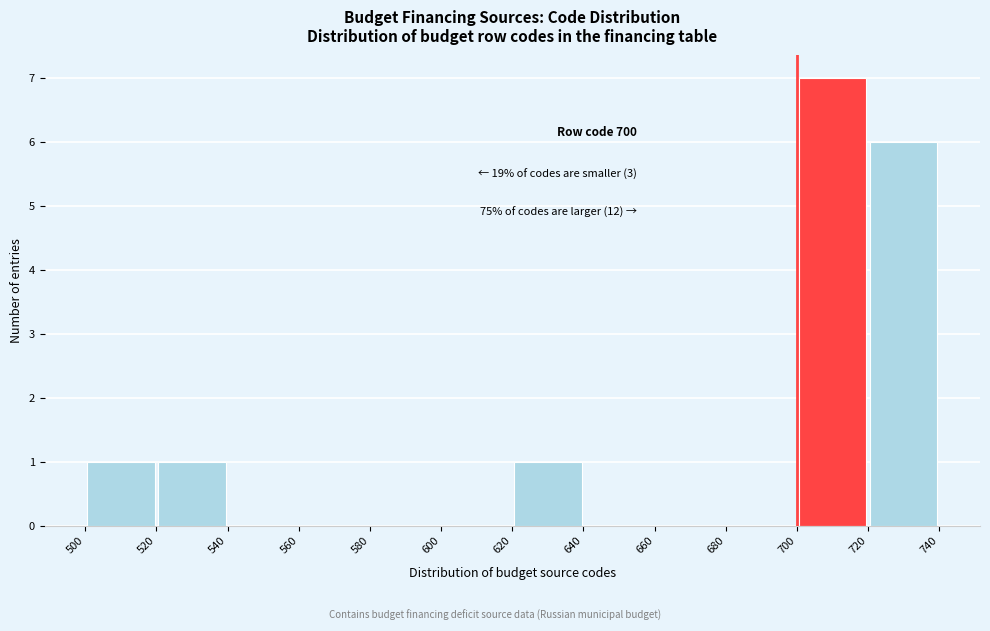

Which range on the x-axis has the tallest bar?

700 to 720